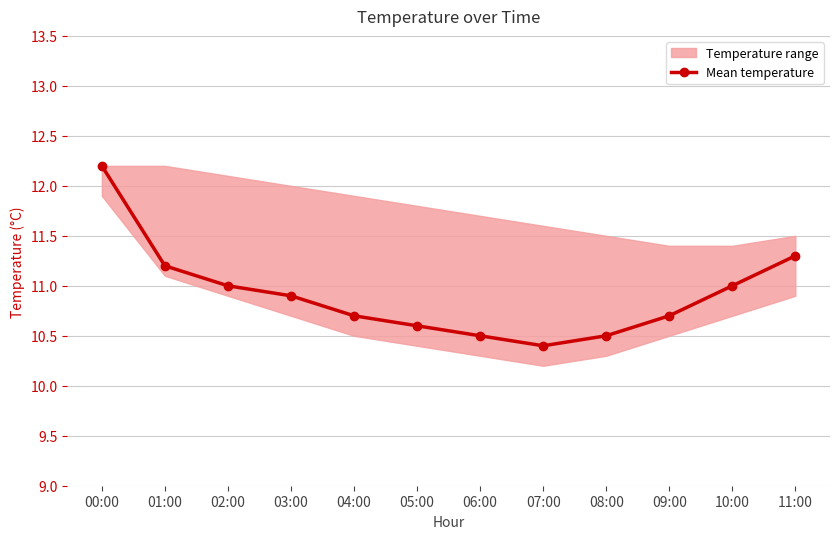

What is the sum of the values at 03:00 and 11:00?

22.2